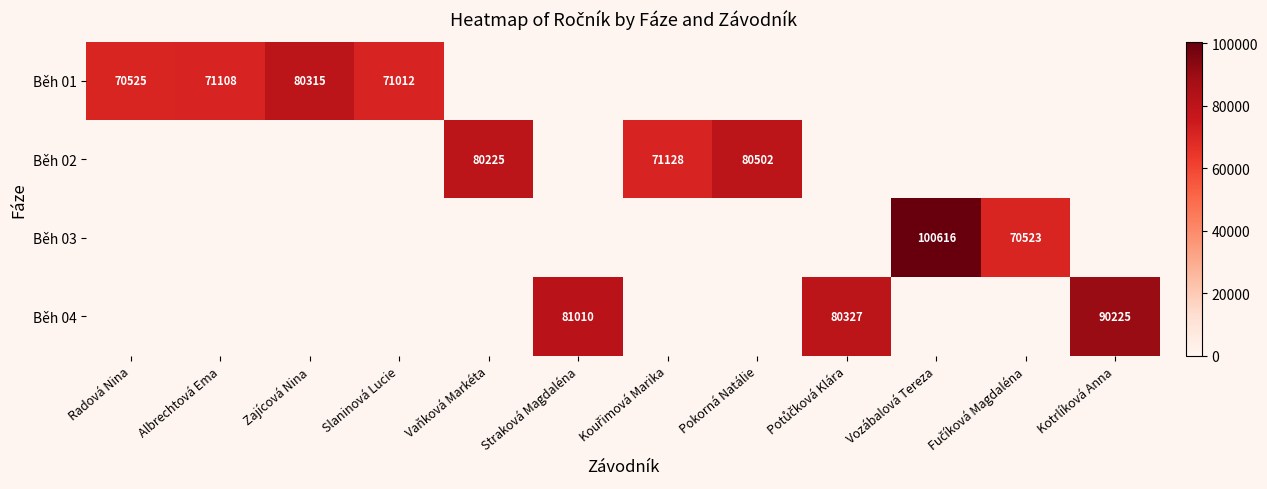

Which label corresponds to the largest value in the chart?

Vozábalová Tereza